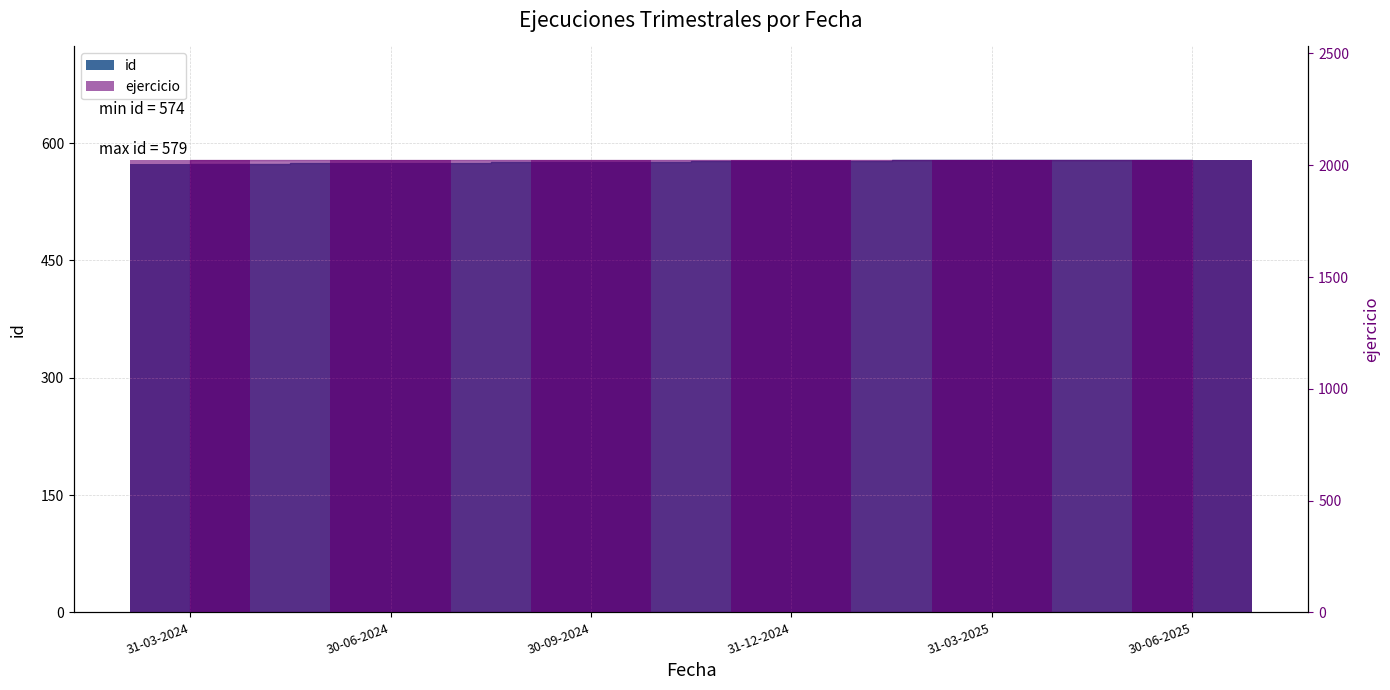

True or false: ejercicio has a value of 2024 at 31-03-2024.

True